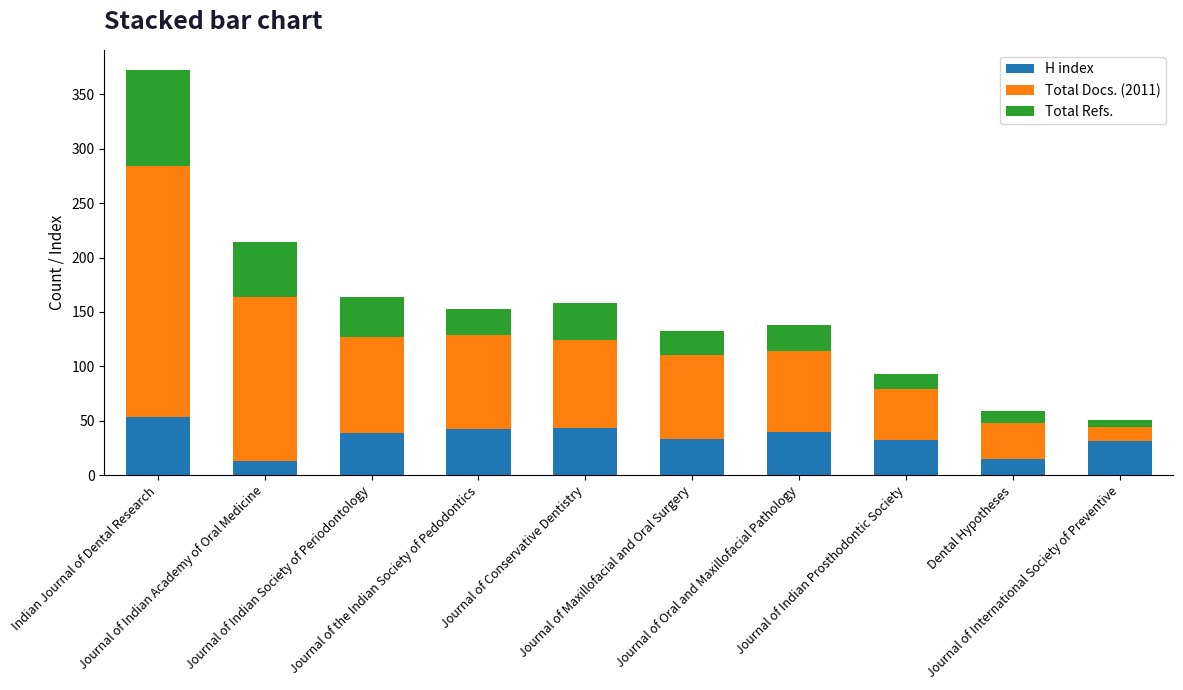

What is the lowest value of the H index series?

13.0